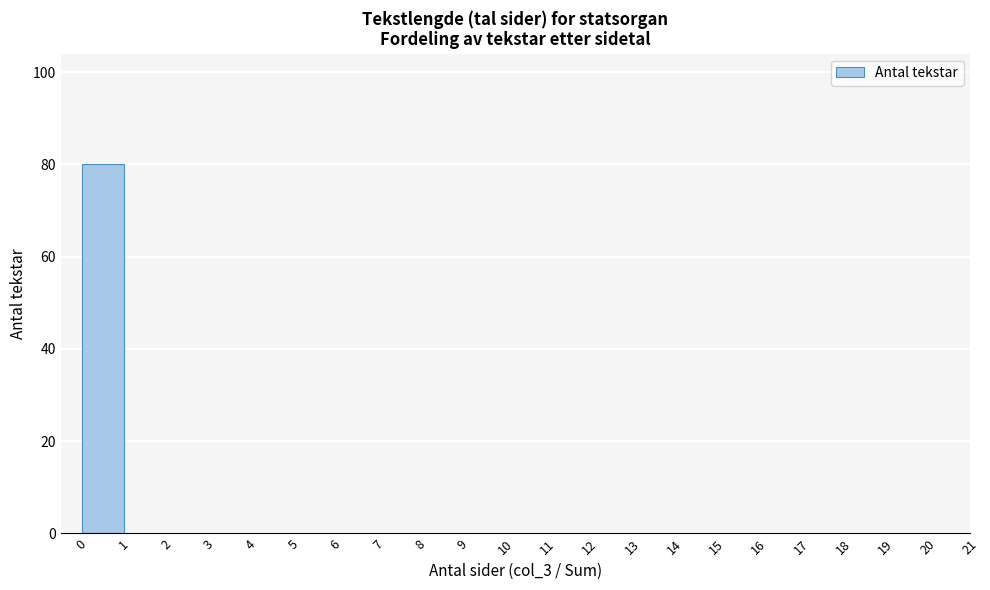

Which range on the x-axis has the tallest bar?

0 to 1